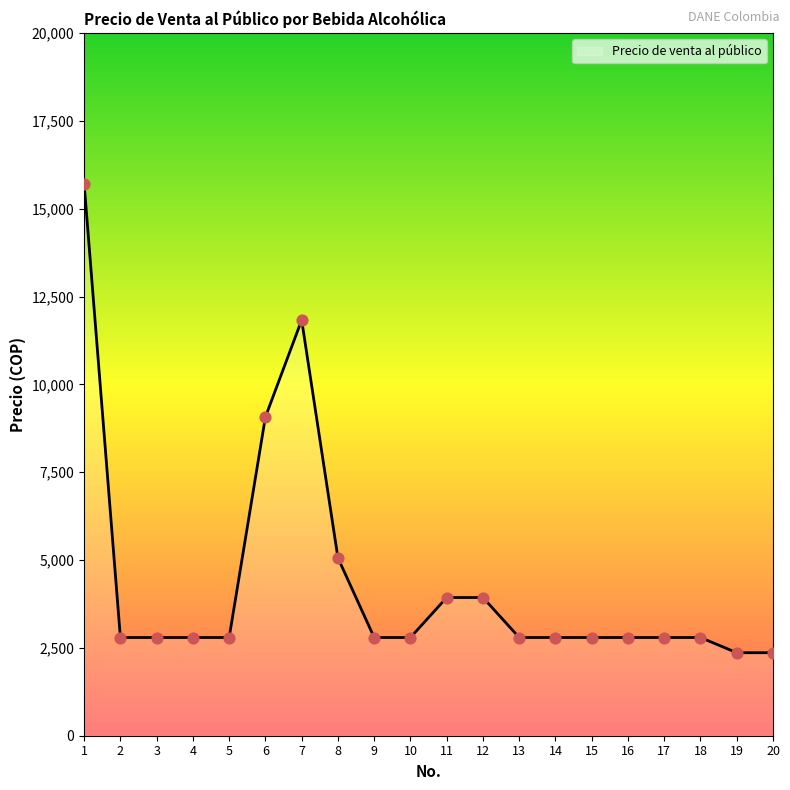

What is the change in value from 1 to 11?

-11777.3